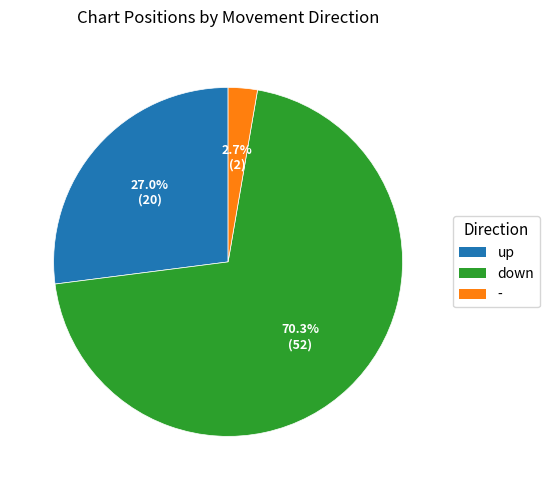

Which category has the biggest portion of the pie?

down